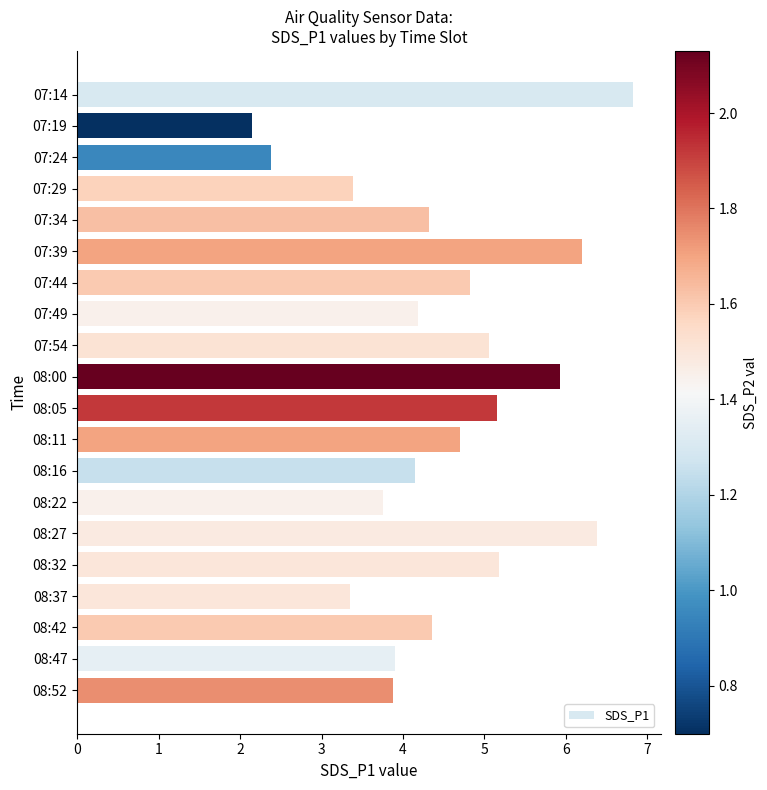

What is the value of the 11th bar from the top?

5.2